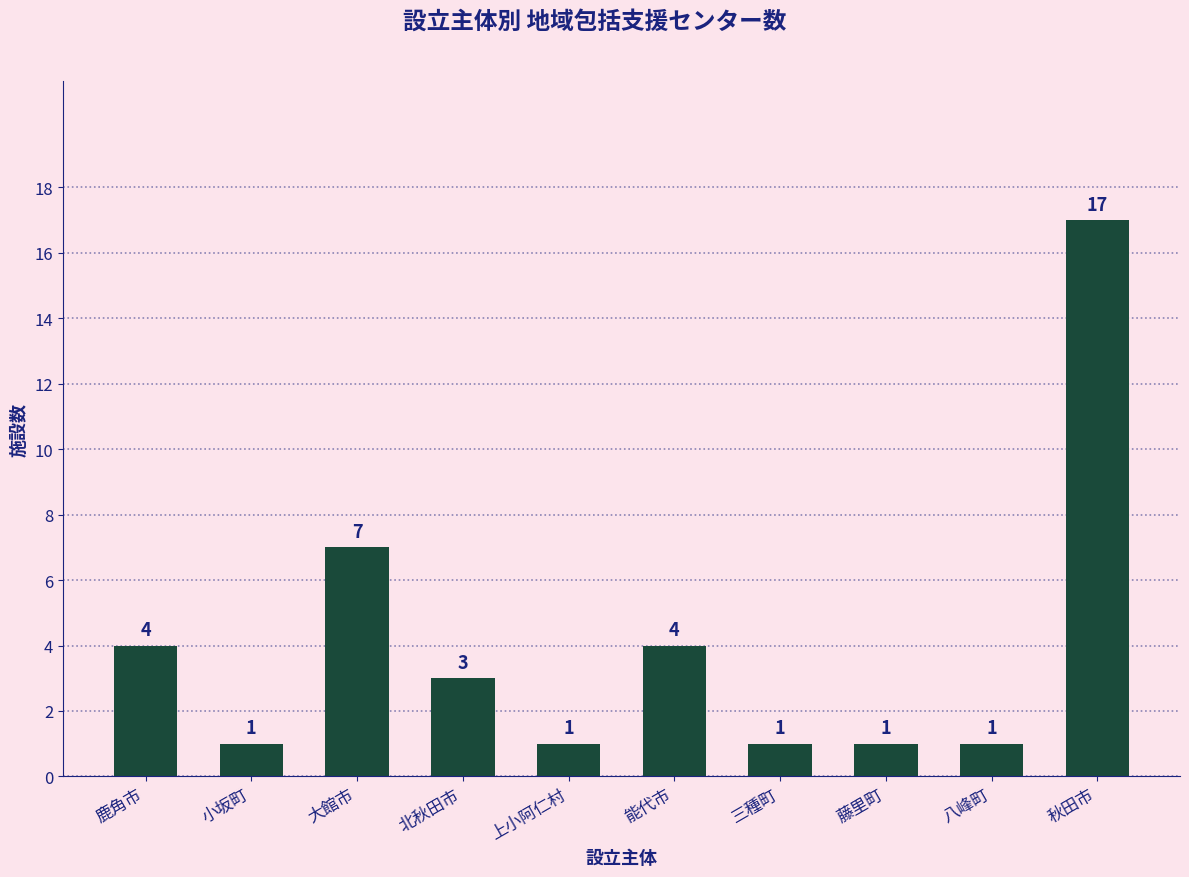

How many data points are less than 3?

5